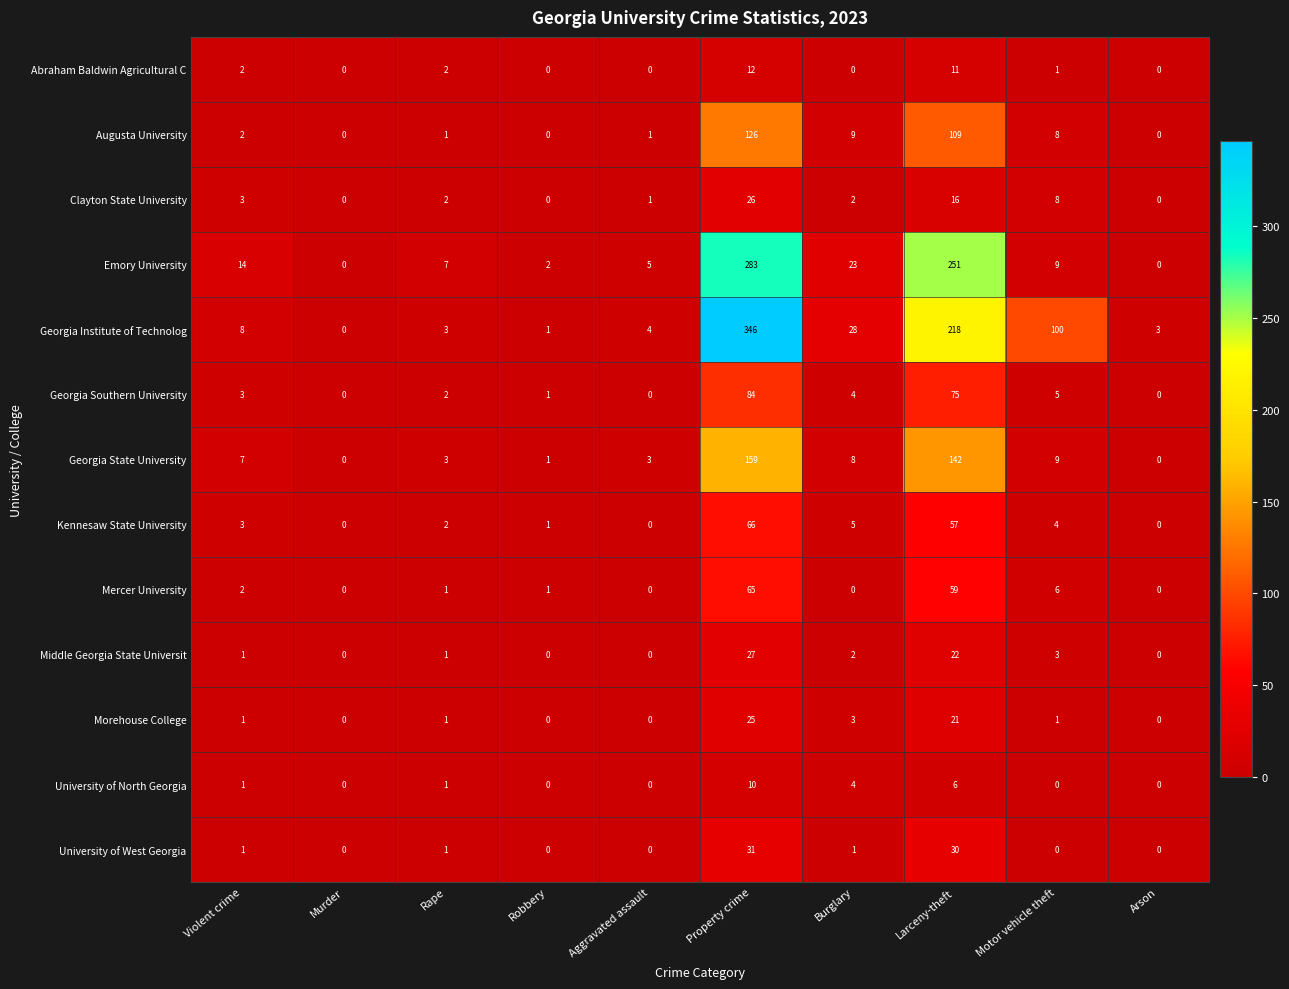

The Morehouse College series shows 1 at Violent crime. True or false?

True